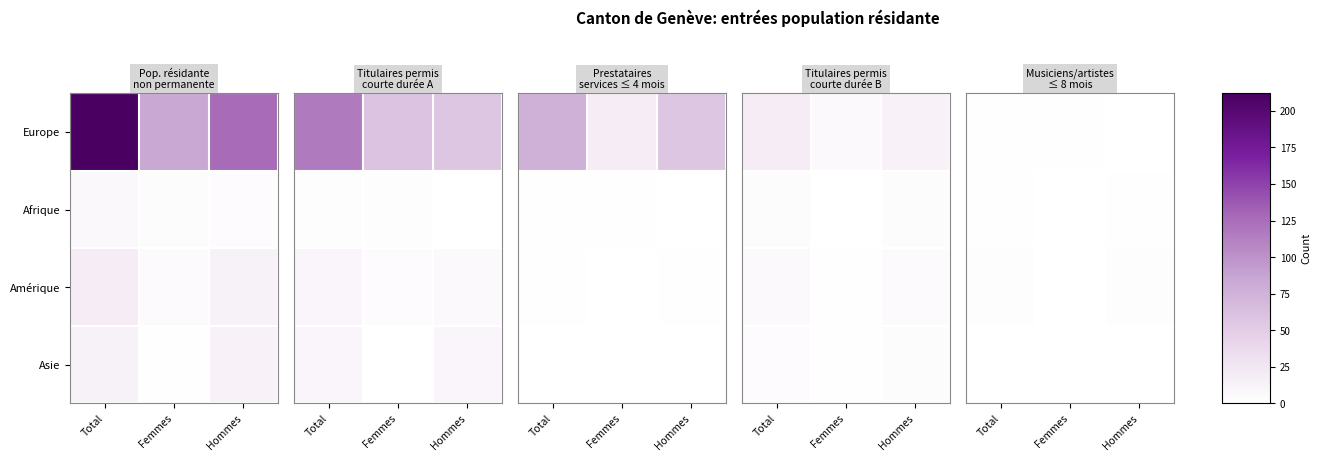

How many series are shown in this chart?

4